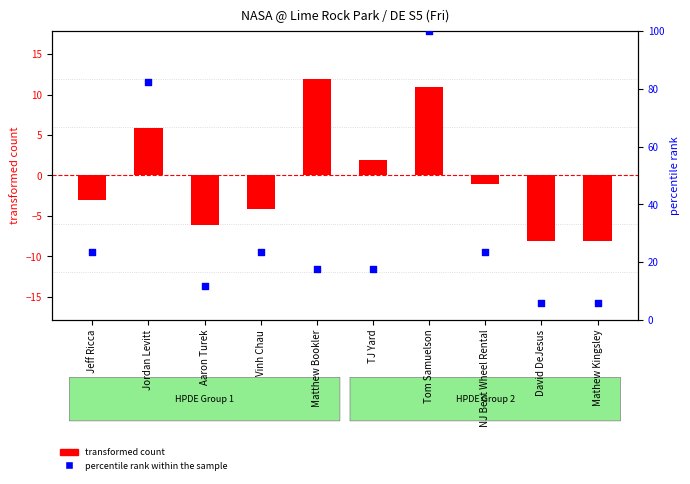

Which series has the largest Y range (max minus min)?

percentile rank within the sample